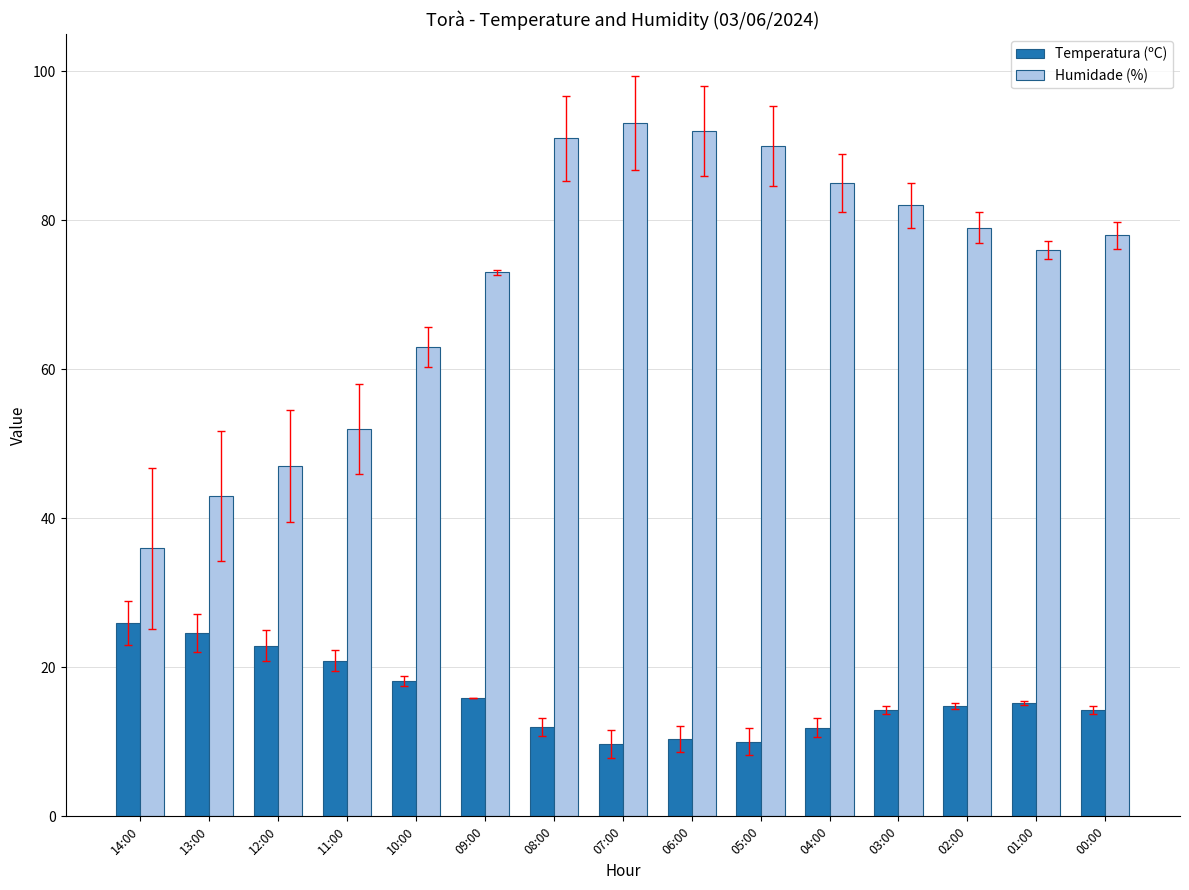

What is the label of the 9th bar from the right?

08:00